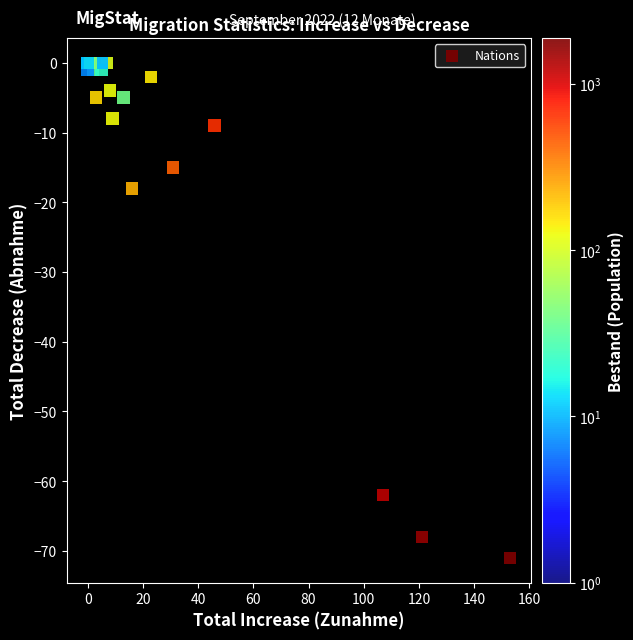

What Y value in the scatter plot is closest to -35?

-18